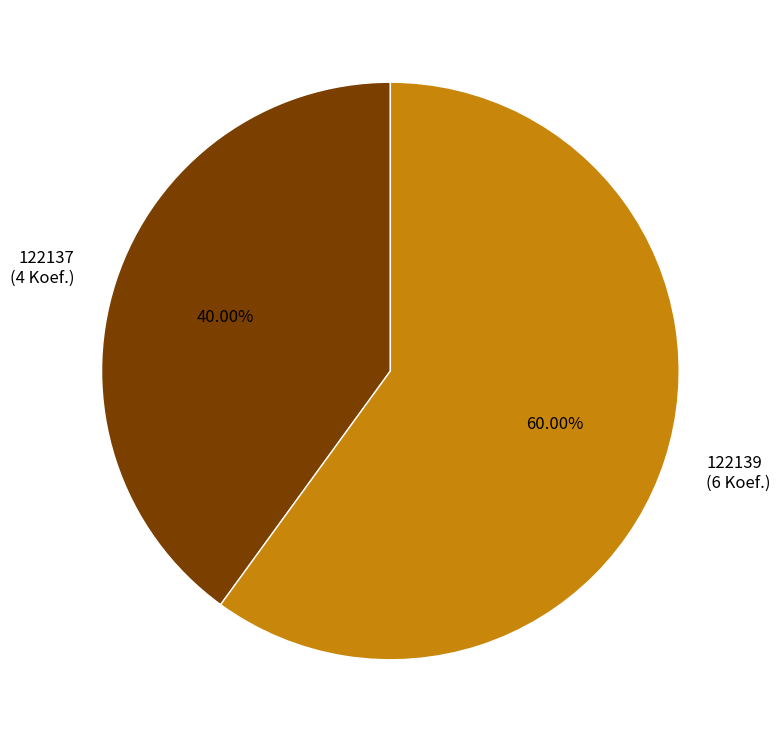

Which category accounts for the majority?

122139